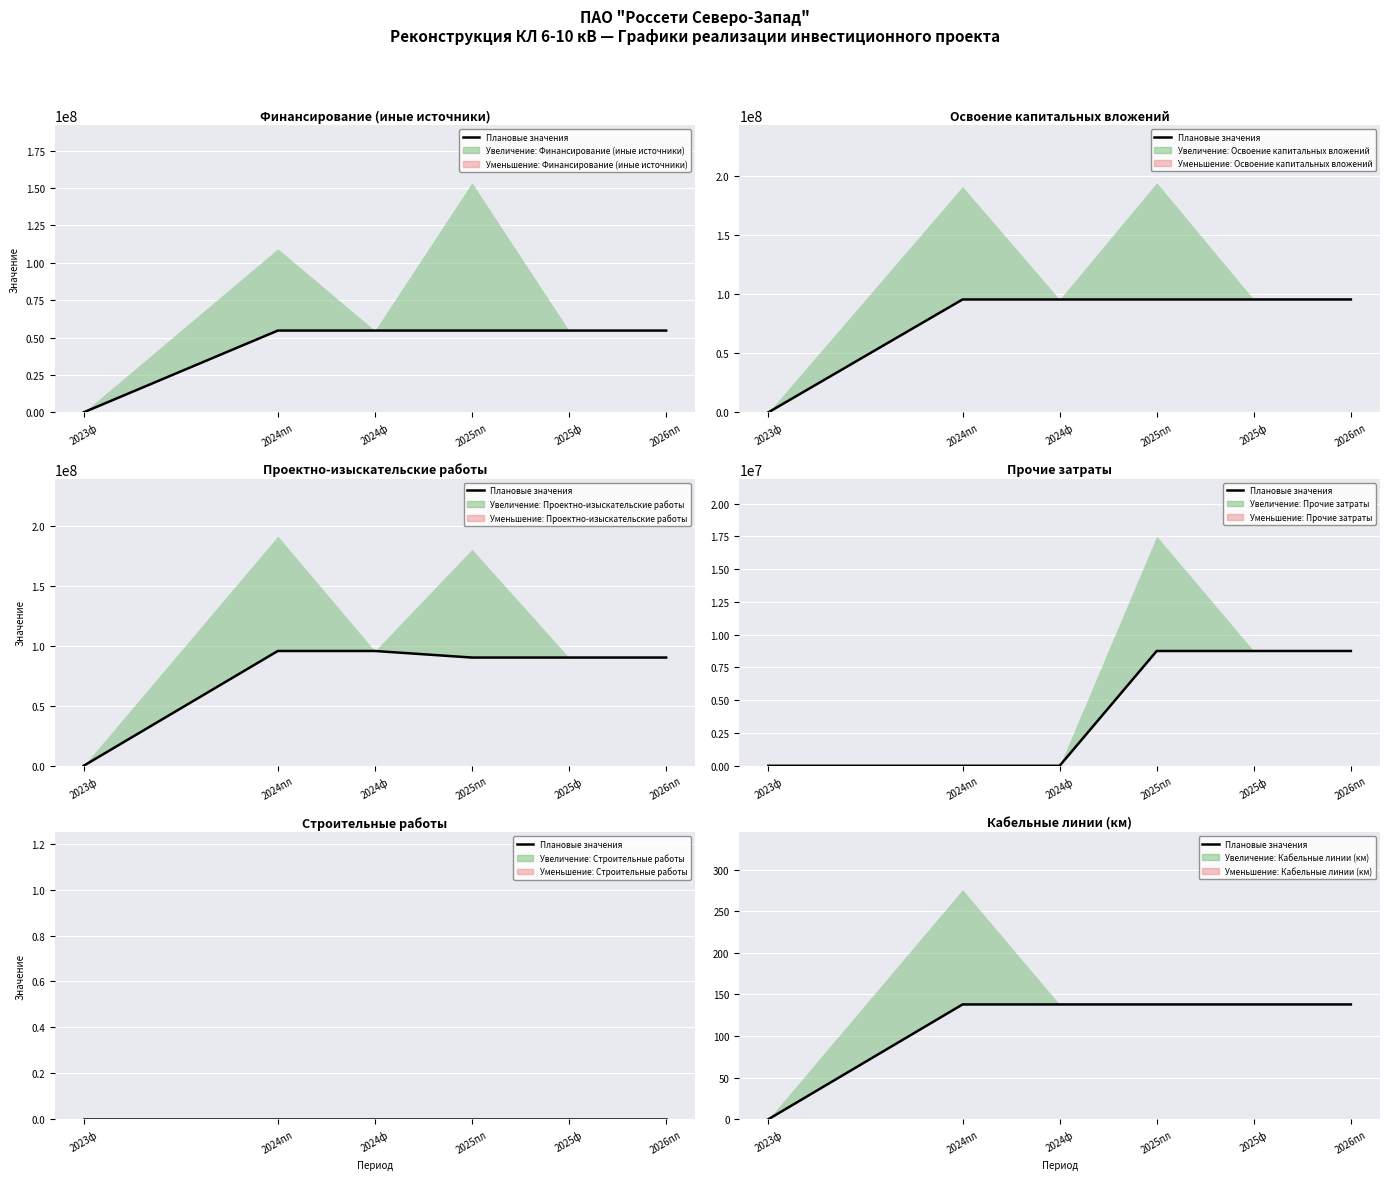

How many lines are shown in the chart?

1